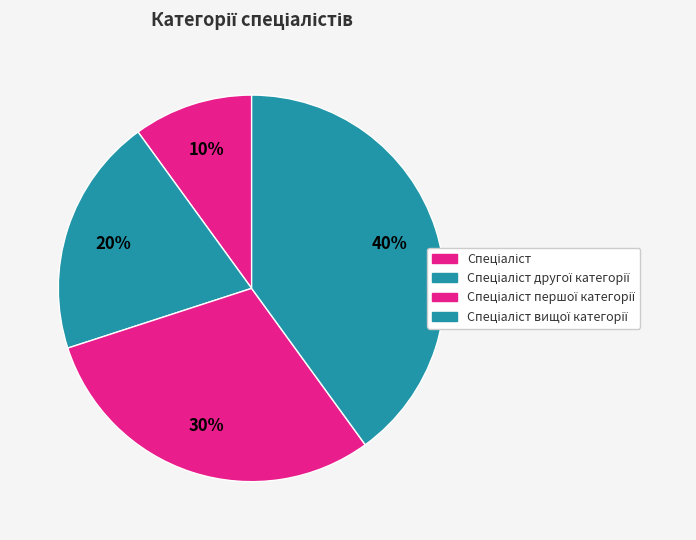

How many slices are in this pie chart?

4